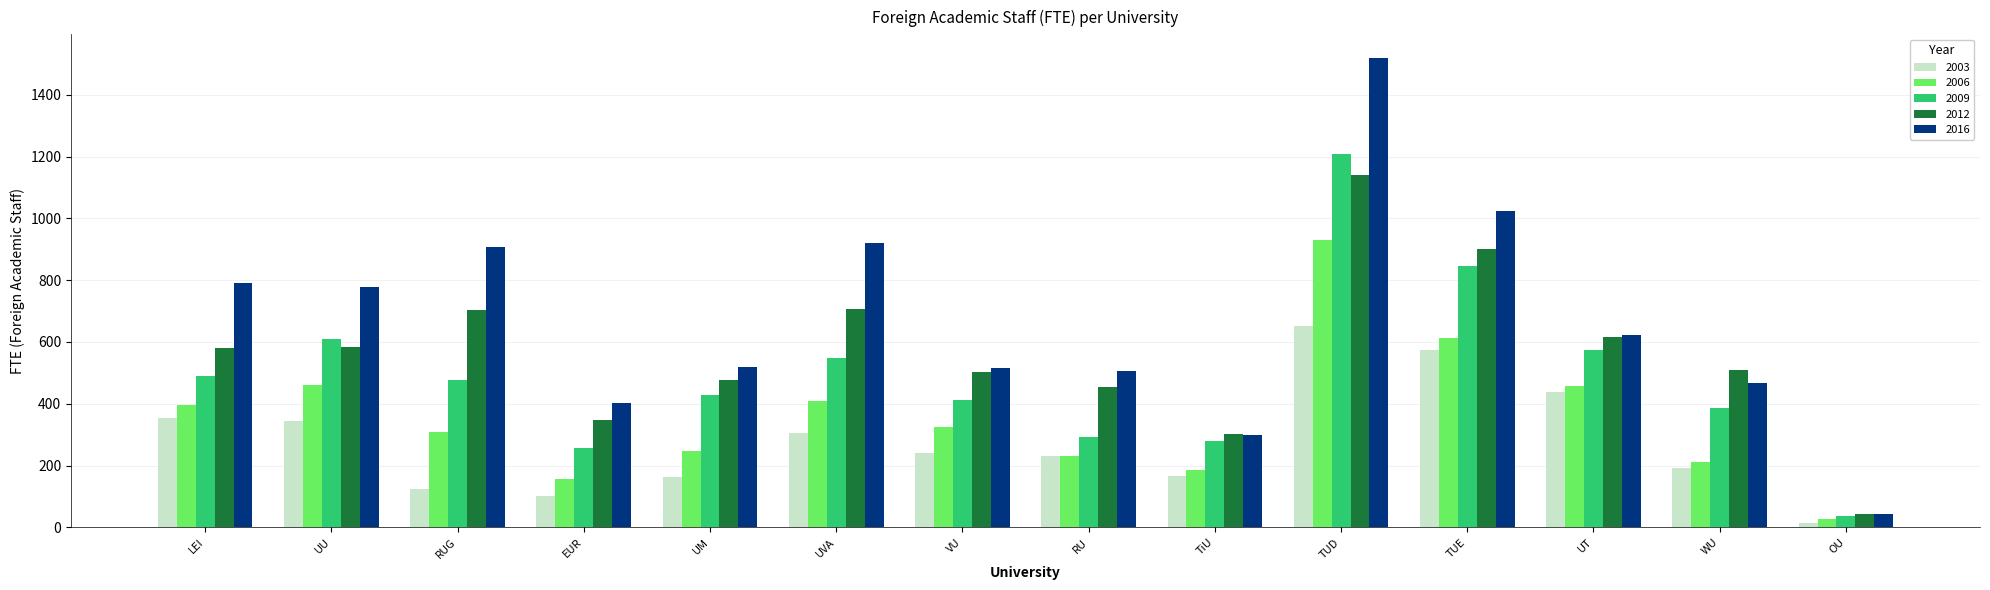

What is the label of the 12th bar from the right?

RUG